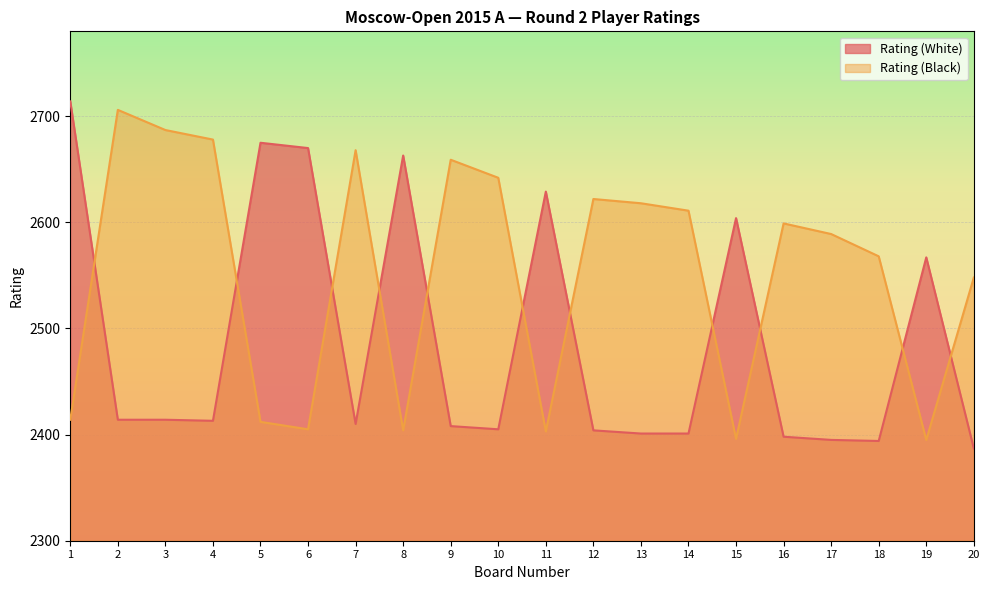

What is the smallest value displayed?

2387